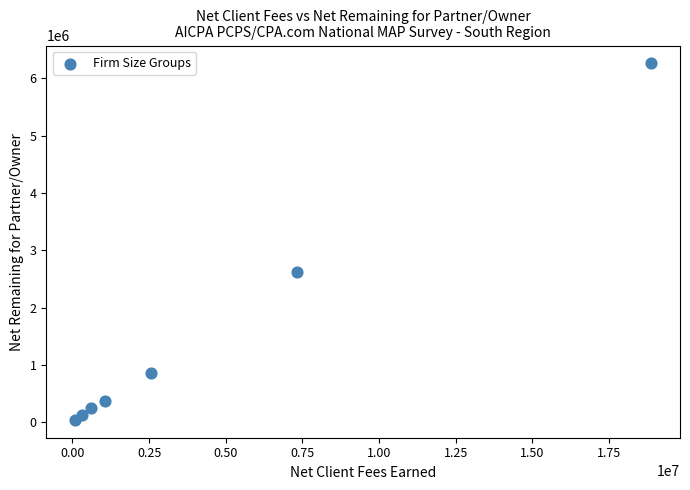

What Y value in the scatter plot is closest to 3153735?

2626919.5